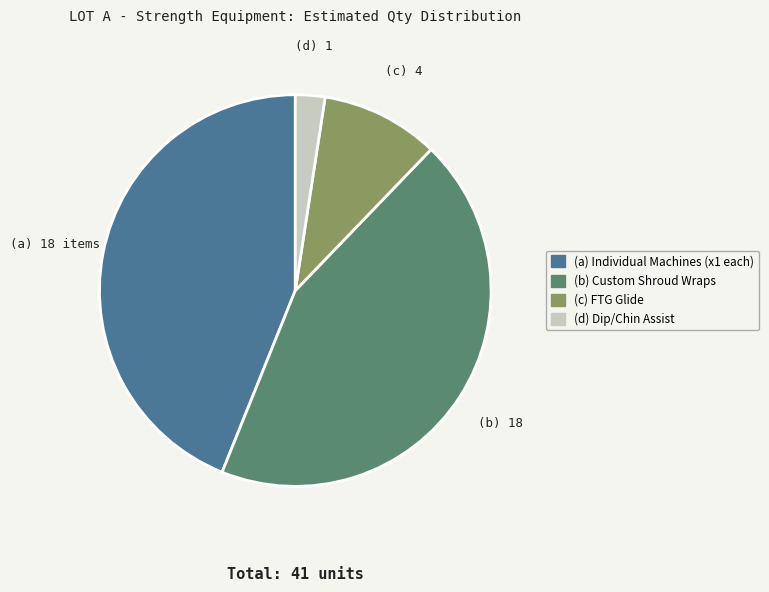

Is (a) Individual Machines (x1 each) the majority of the pie?

No